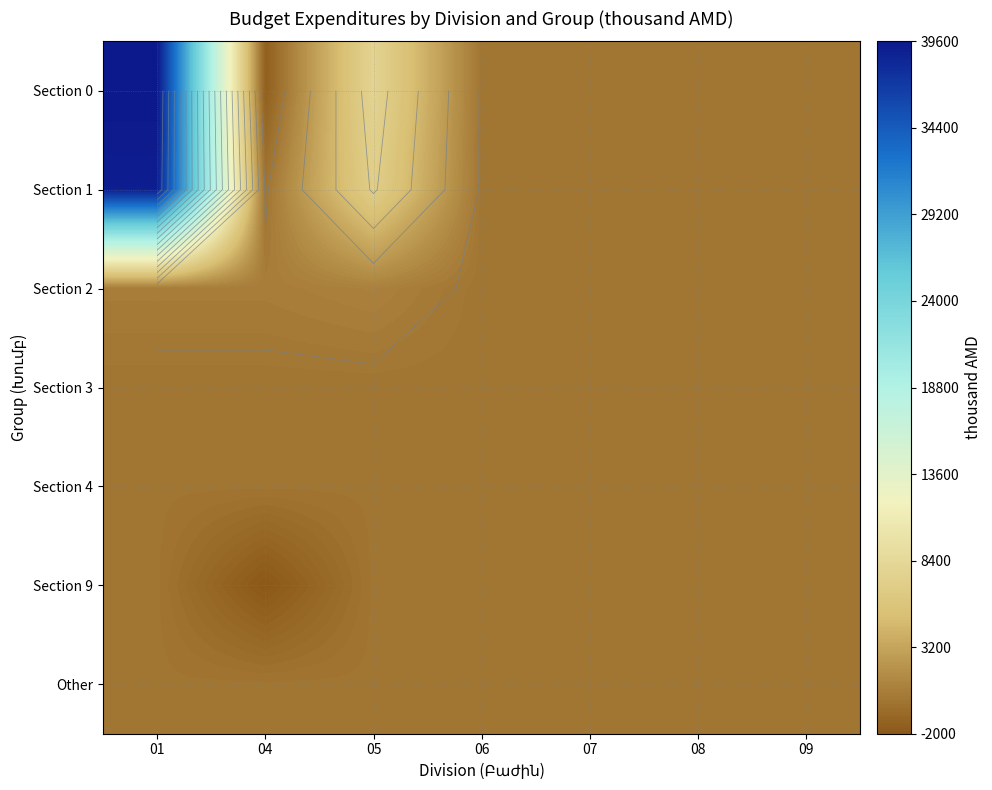

True or false: Section 0 has a value of 20682 at 06.

False